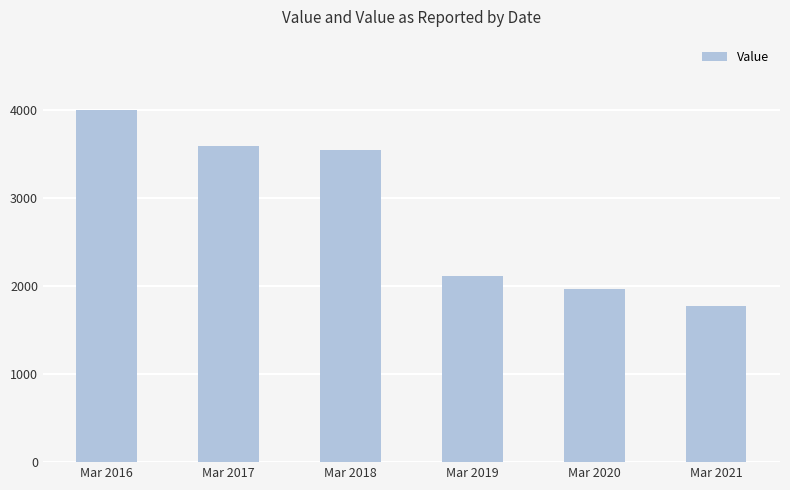

Which category has the highest value across all series?

Mar 2016